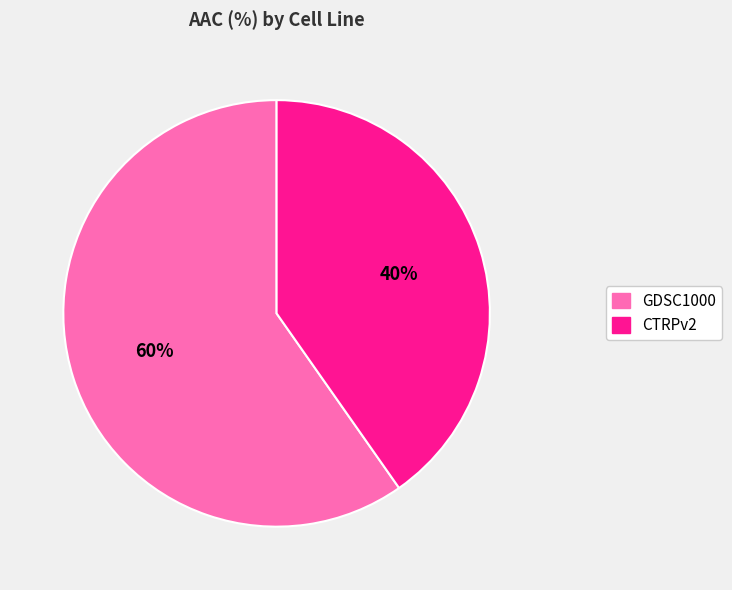

Is it true that GDSC1000 is 65% of the pie?

False